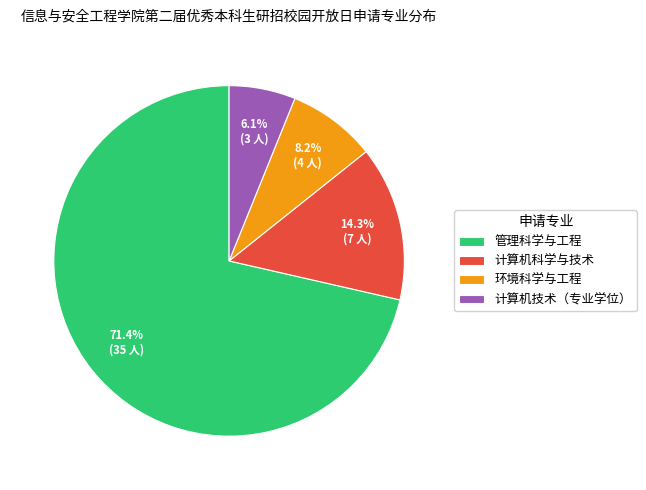

To the nearest percent, what portion does 管理科学与工程 represent?

71%